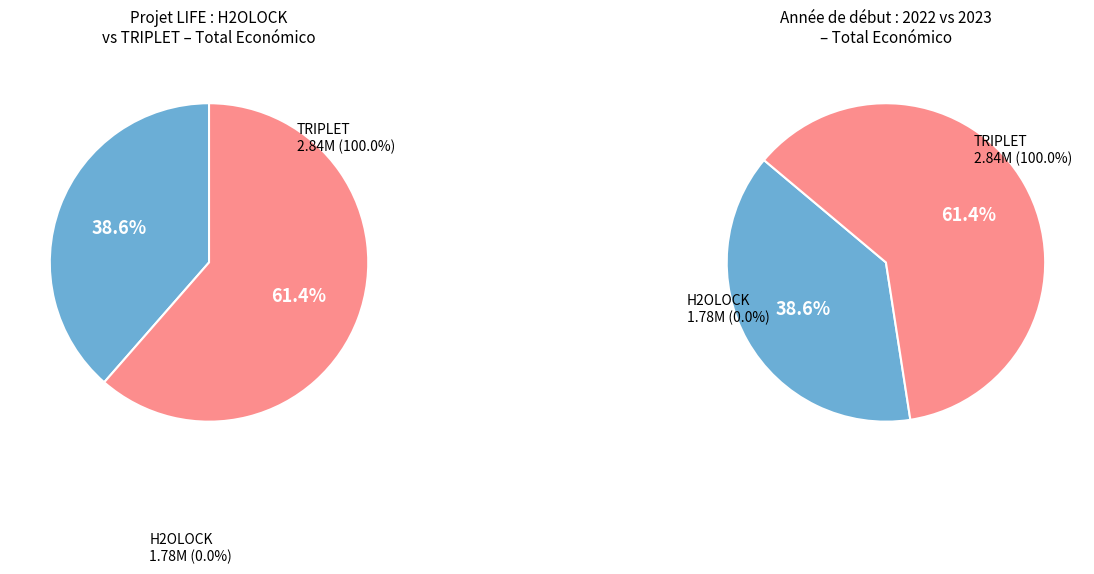

Is it true that Projet LIFE : LIFE TRIPLET (2023) is 51% of the pie?

False